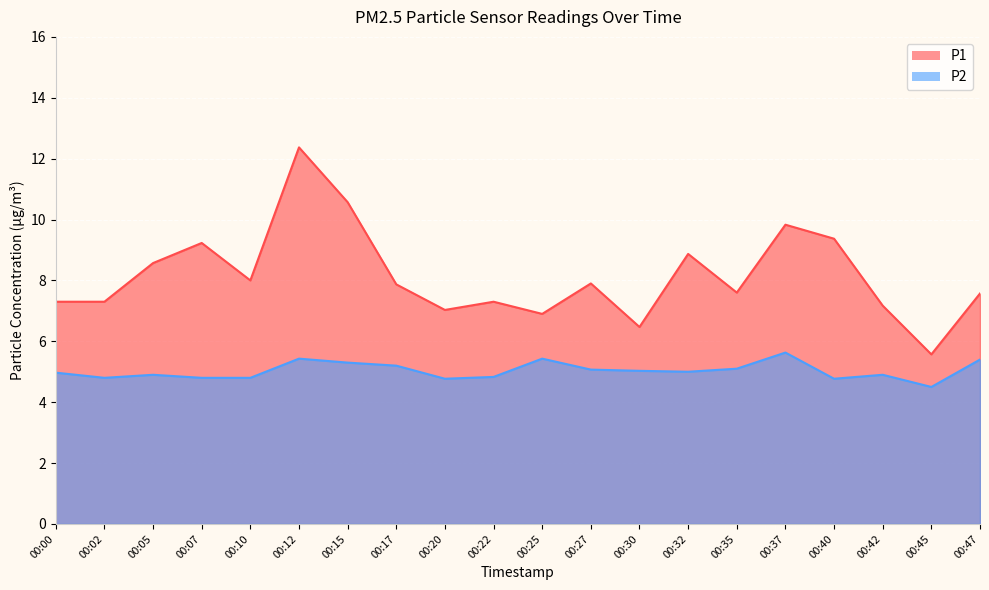

The value of P2 at 00:35 is 5.1. True or false?

True